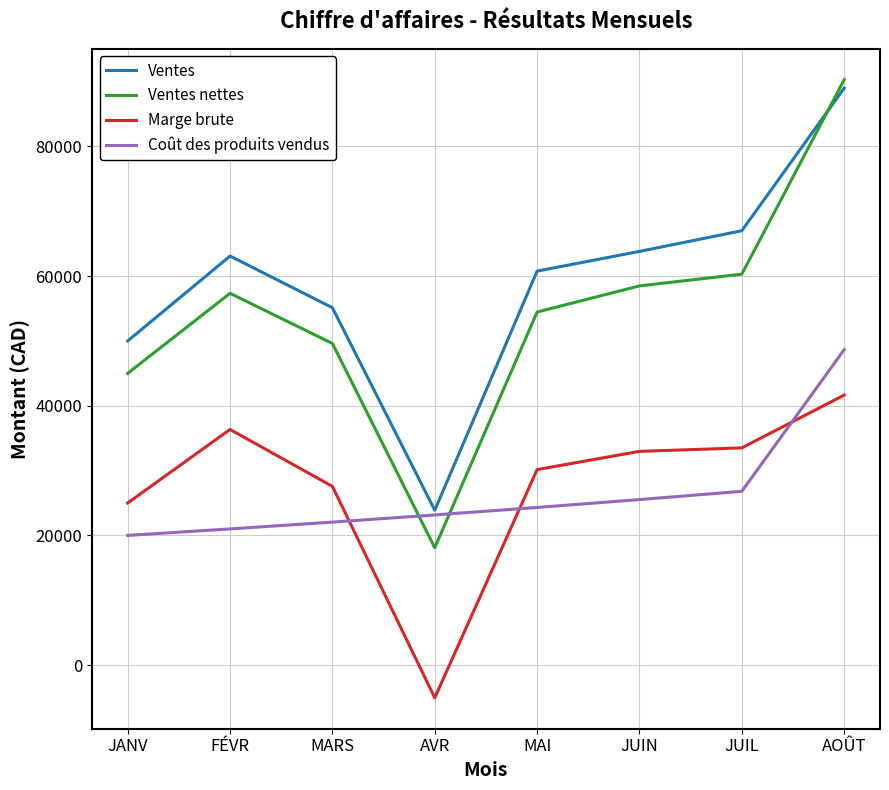

What is the total value across all series at AOÛT?

269600.0